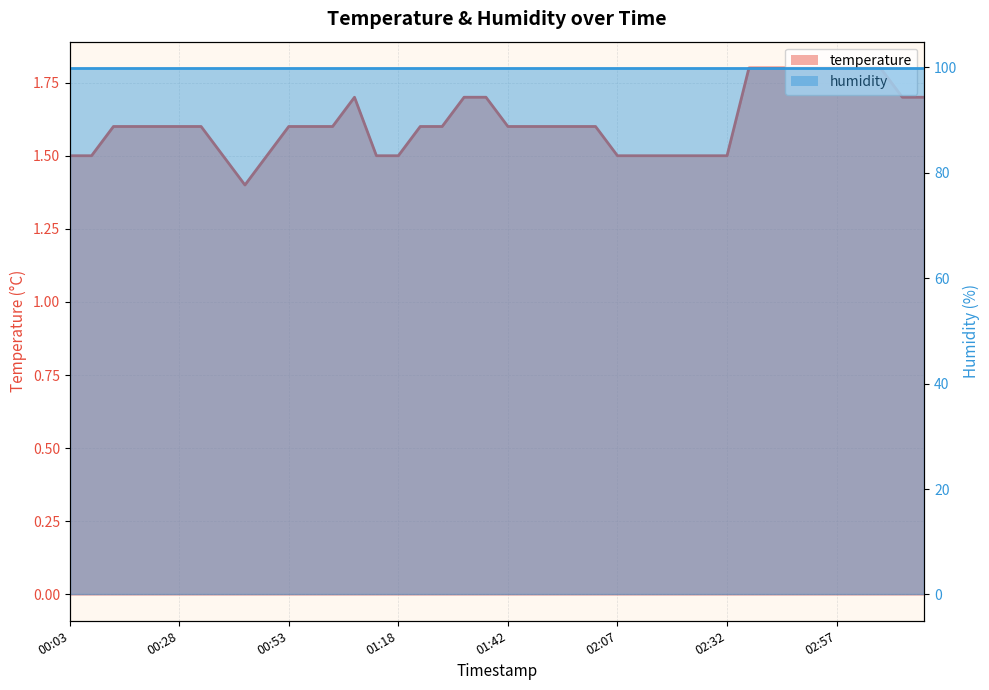

At which category does the data reach its first local valley?

00:43